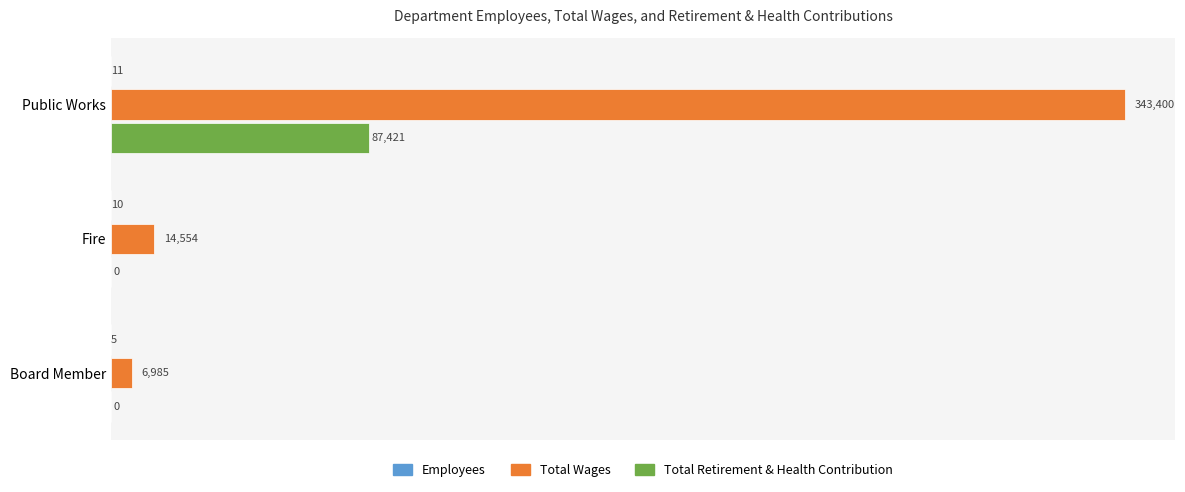

What is the total value across all series at Fire?

14564